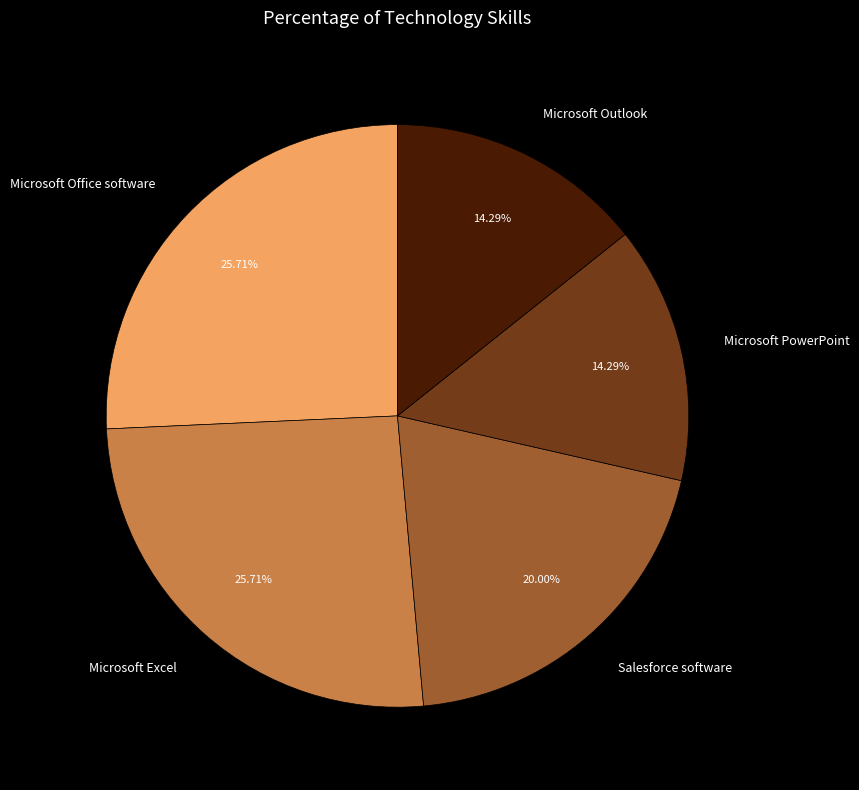

Between Microsoft Outlook and Microsoft Excel, which is larger?

Microsoft Excel